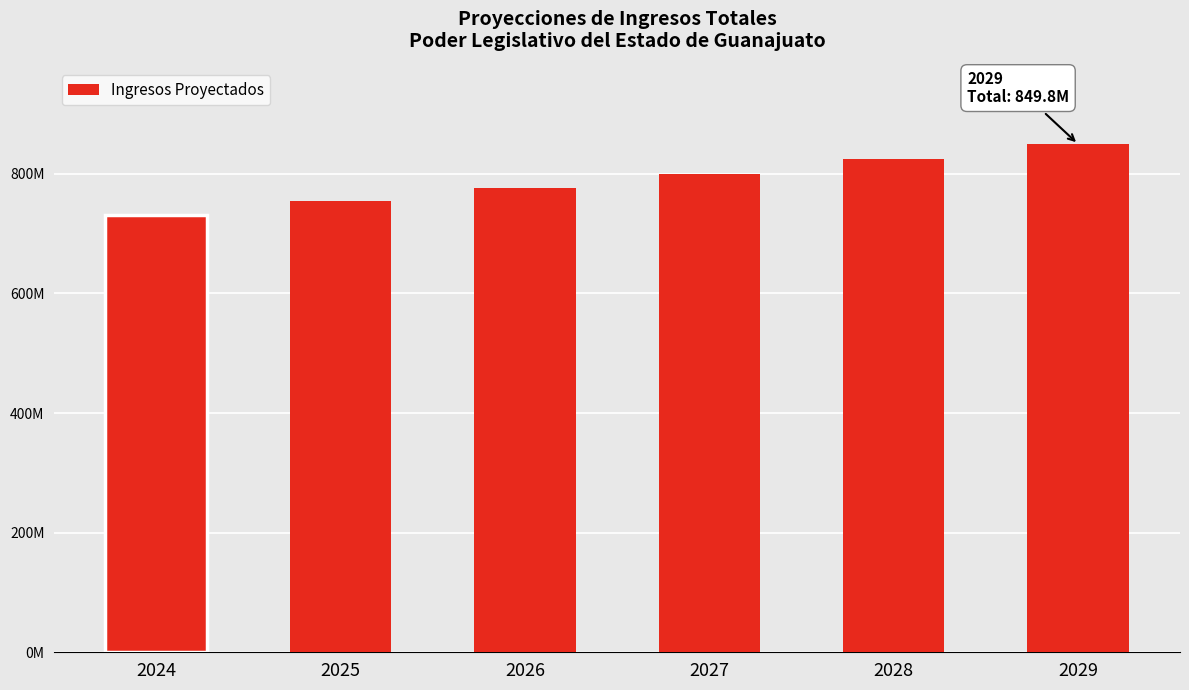

Does the chart contain any negative values?

No